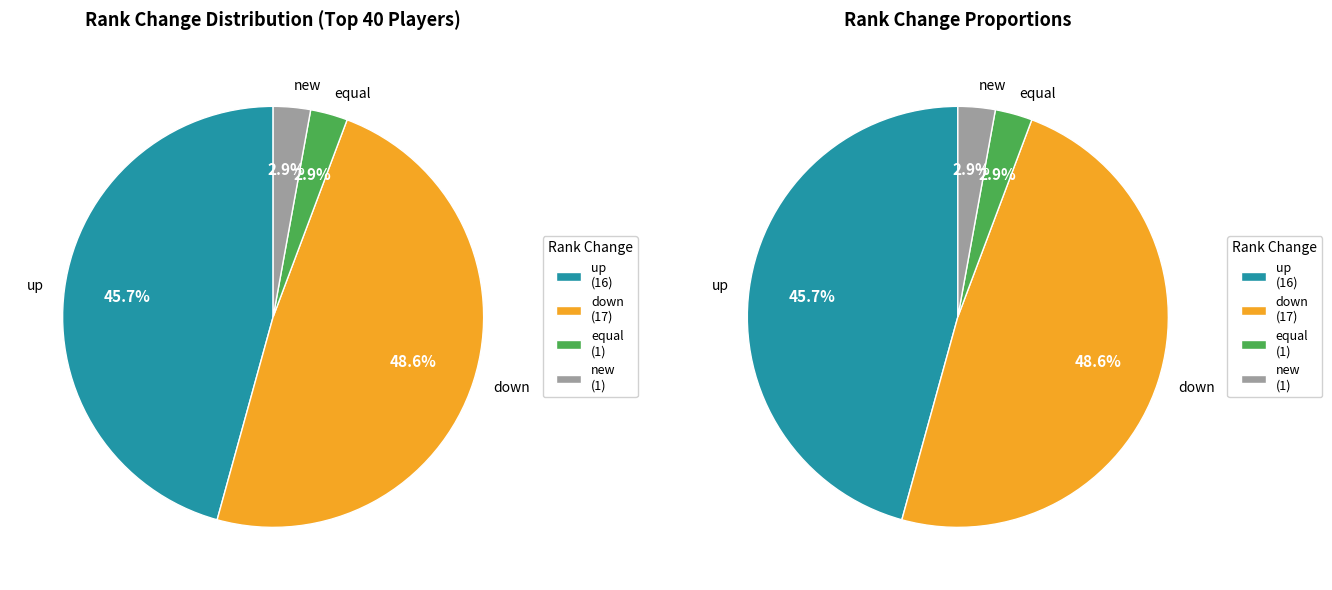

True or false: up accounts for 46% of the total.

True